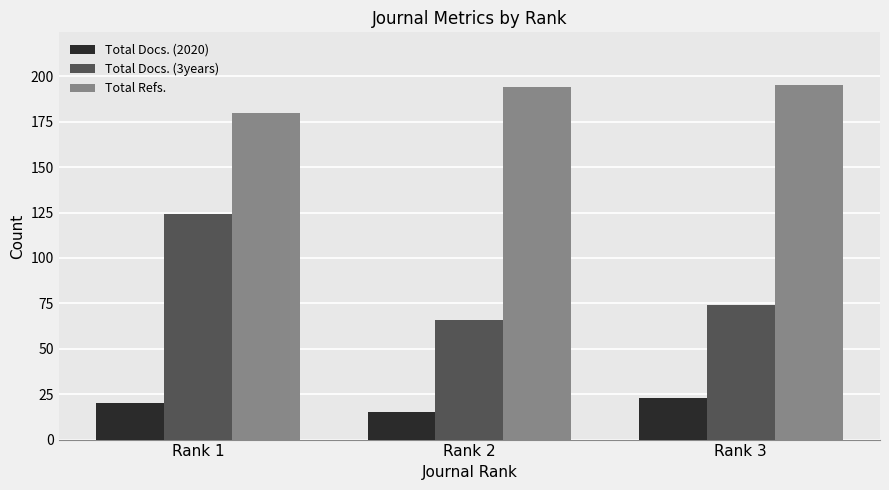

What value does the Total Docs. (3years) series have at Rank 2, to the nearest 5?

65